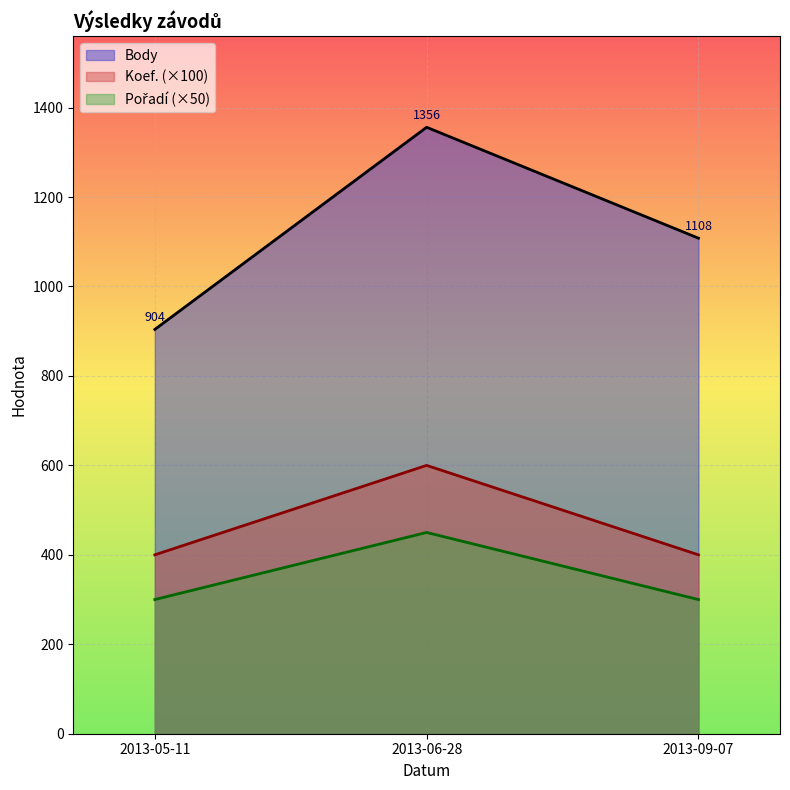

What is the total value across all series at 2013-09-07?

1808